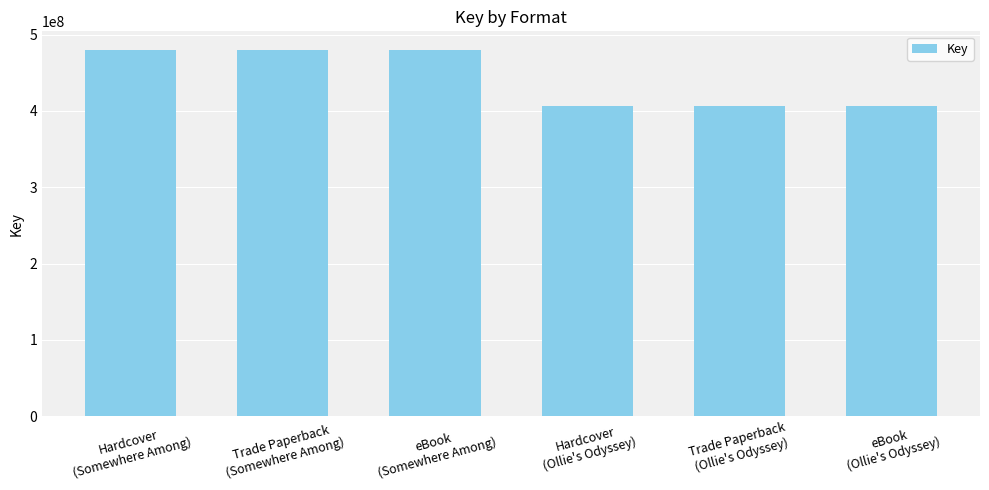

What is the greatest value displayed?

480305152